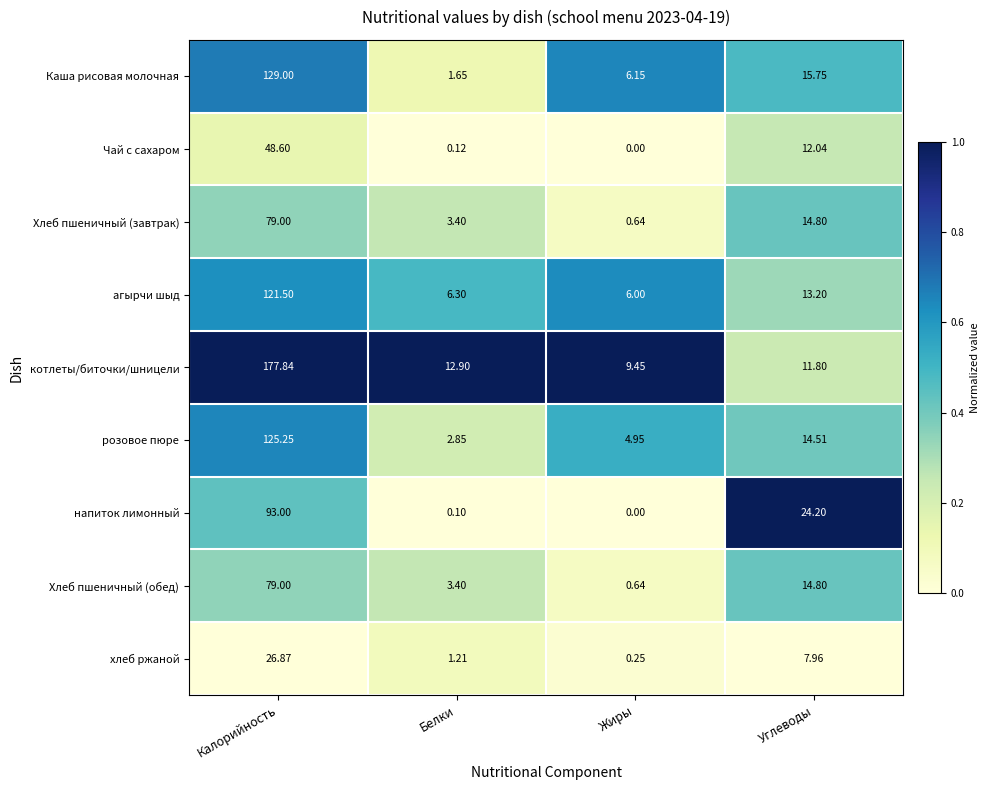

Which series changed the most between Белки and Жиры?

Каша рисовая молочная